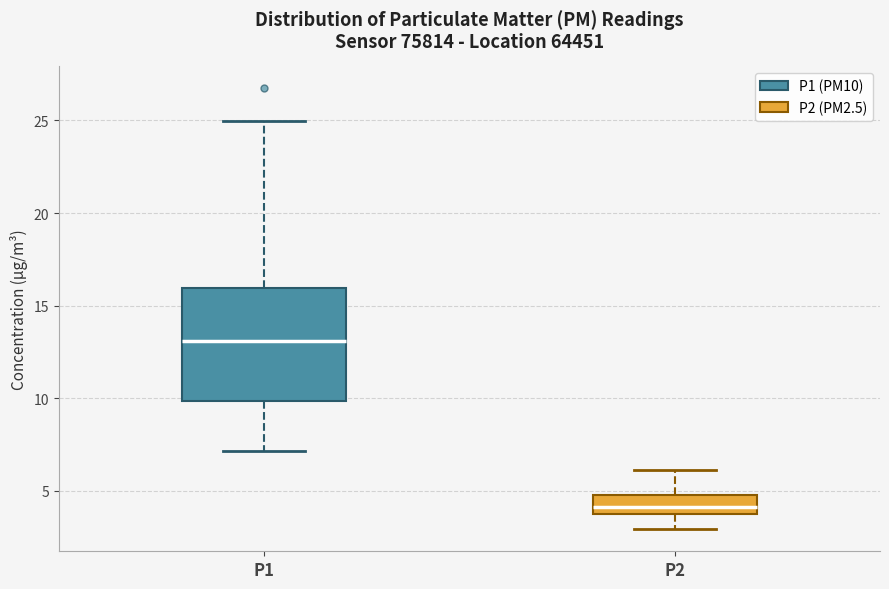

Reading left to right, read every box against the y-axis: the position of its median line, the range the box covers, and the ends of its whiskers. The values are not printed on the chart, so give them approximately, as read against the axis.

P1: median 13.0, box 10.0 to 16.0, whiskers 7.0 to 25.0
P2: median 4.0 (inside the box), box 4.0 to 4.5, whiskers 3.0 to 6.0